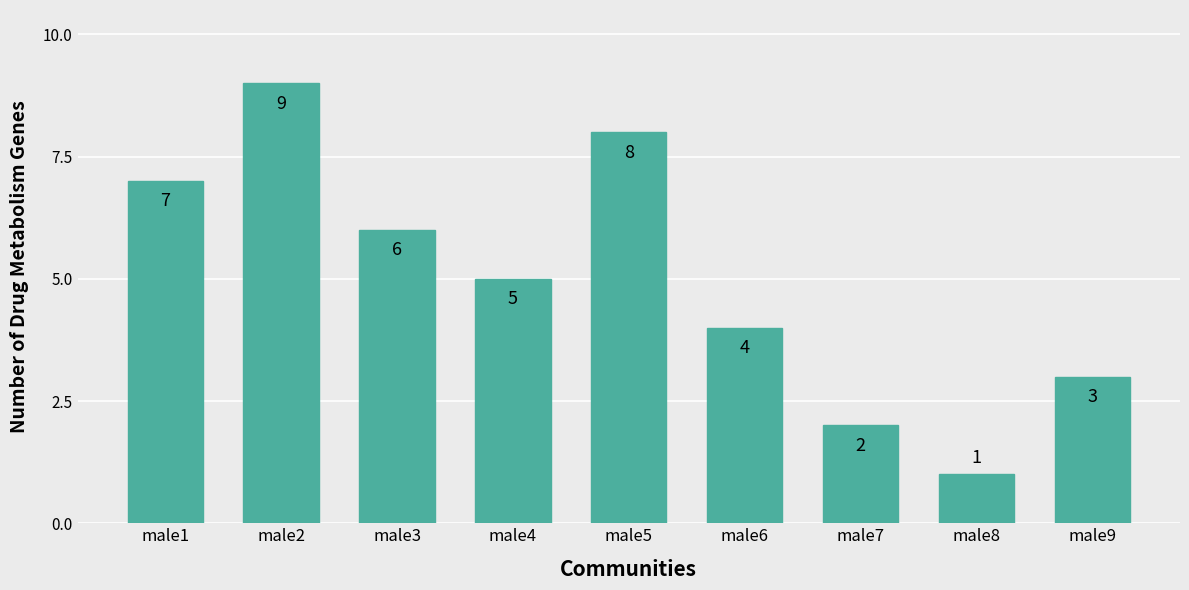

Count the values in the range 3 to 7.

5